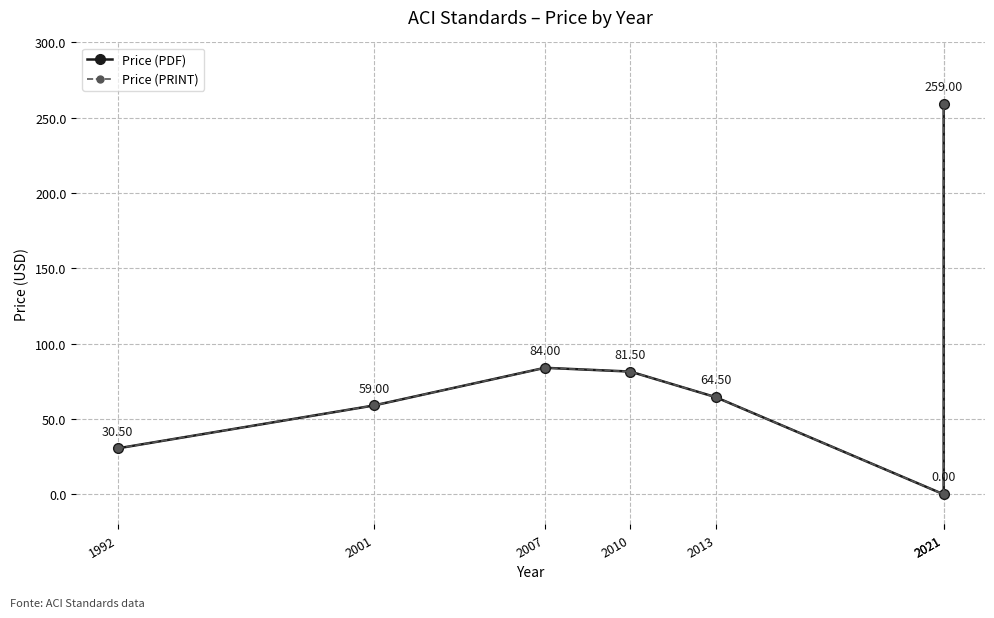

Which series has the widest spread of values?

Price (PDF)